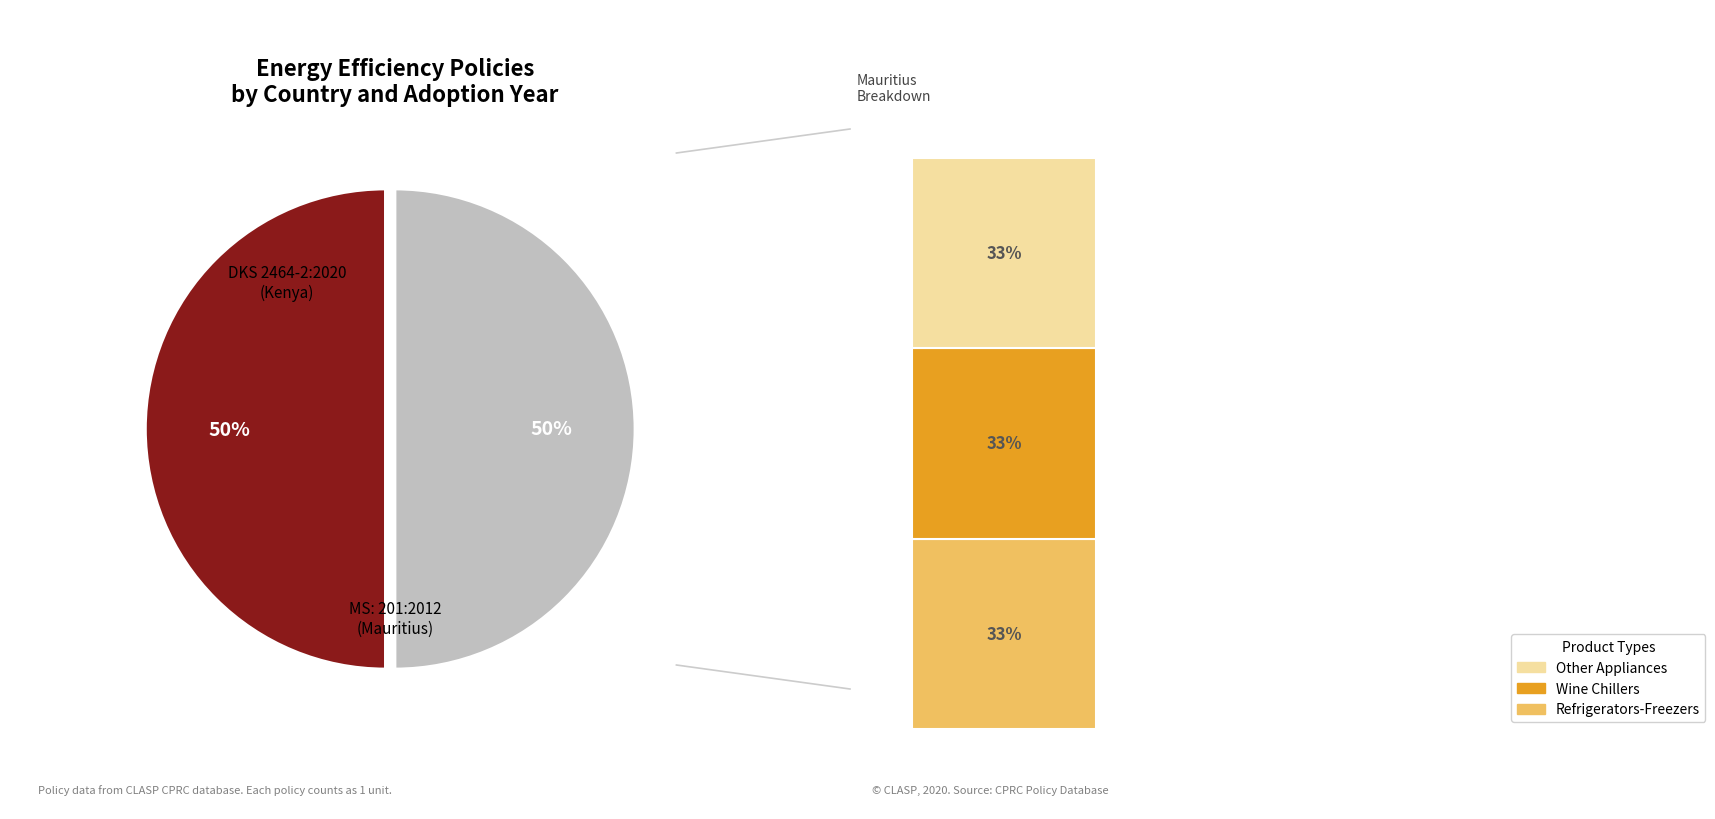

Which slice is the largest?

DKS 2464-2:2020